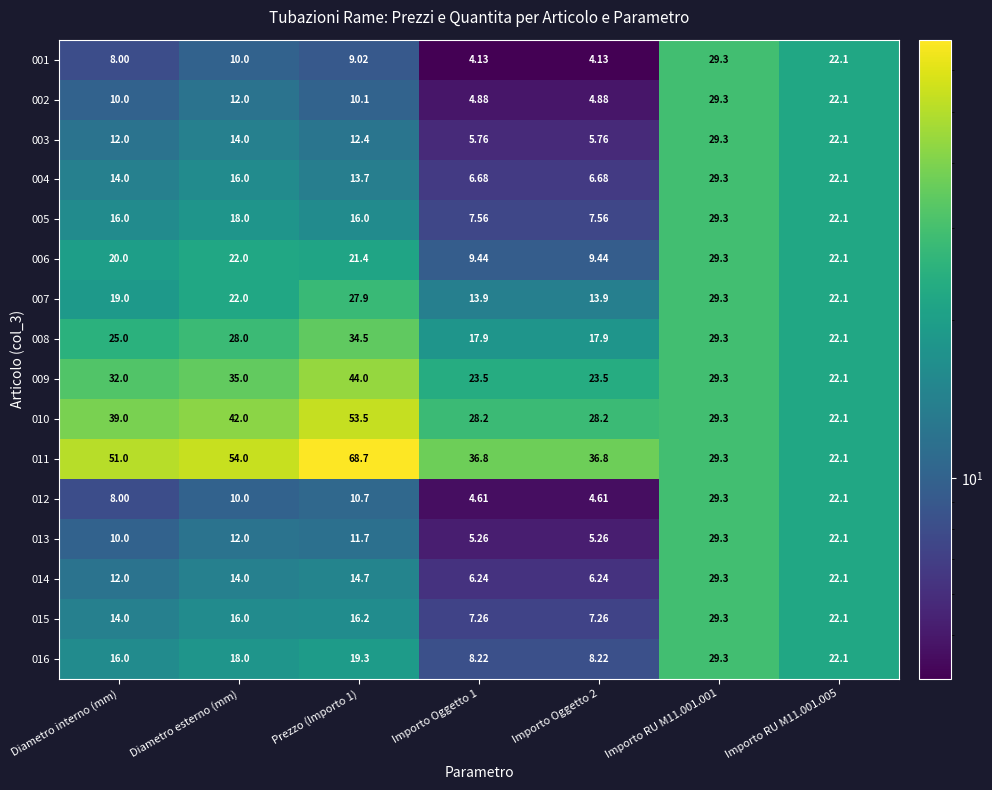

At which label is 008 closest to 26?

Diametro interno (mm)